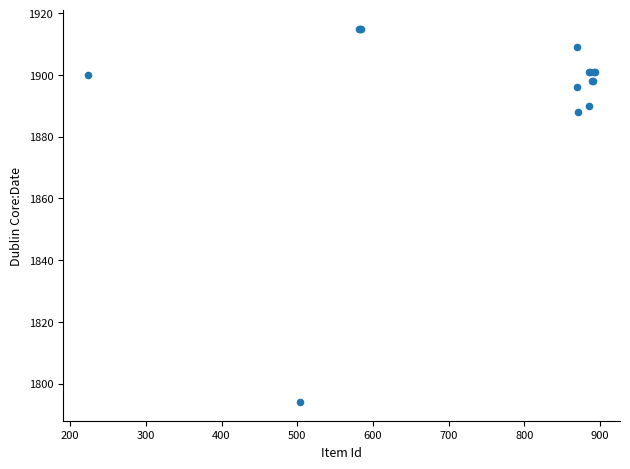

What Y value in the scatter plot is closest to 1854?

1888